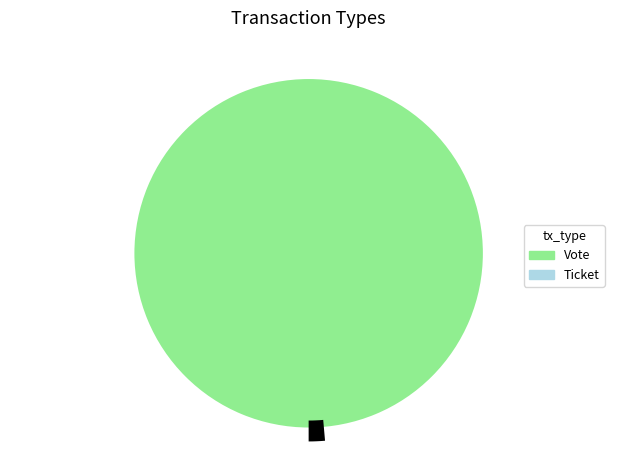

To the nearest percent, what percentage of the pie is Vote?

100%